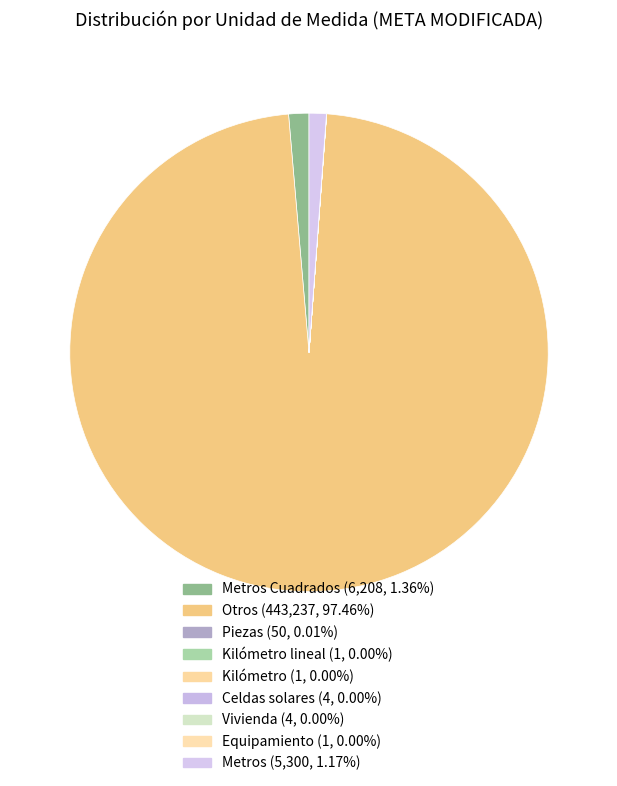

How many slices are in this pie chart?

9